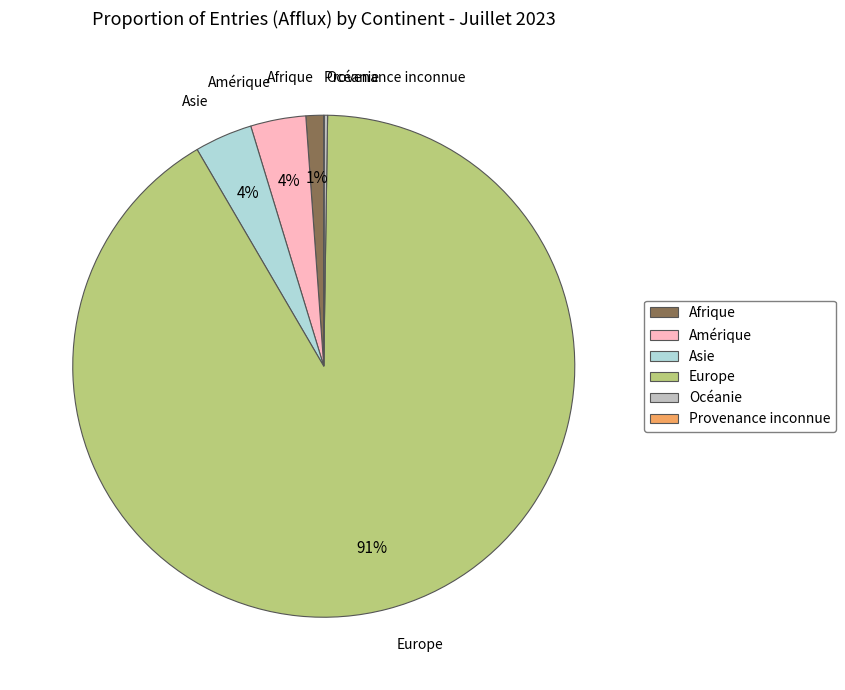

Which has a higher value, Asie or Afrique?

Asie